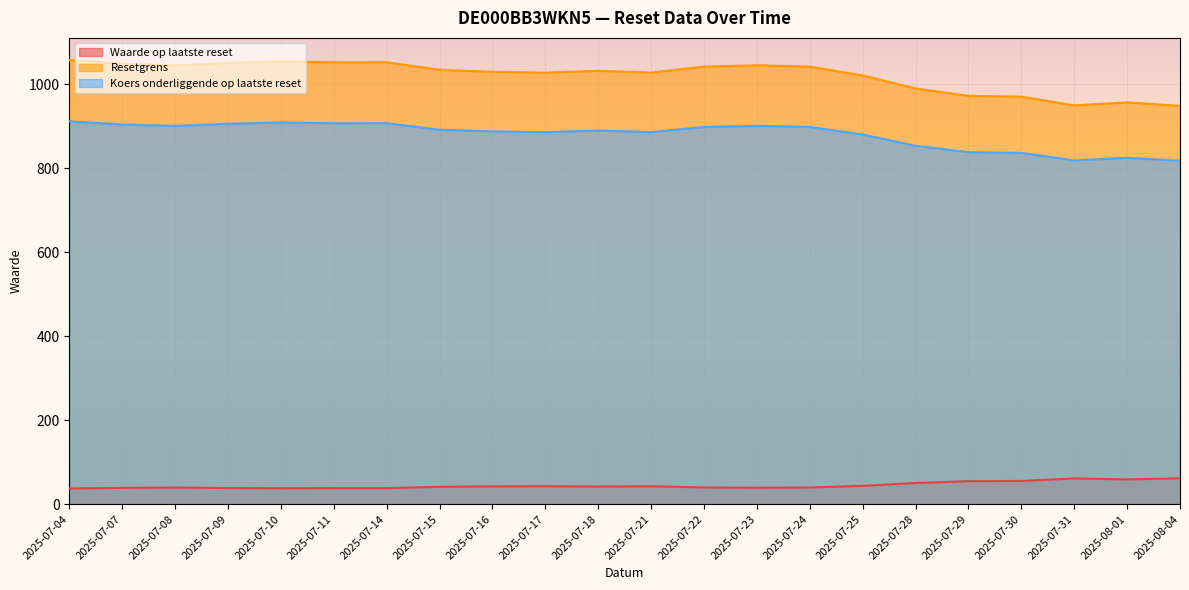

True or false: Koers onderliggende op laatste reset and Resetgrens intersect in this chart.

False